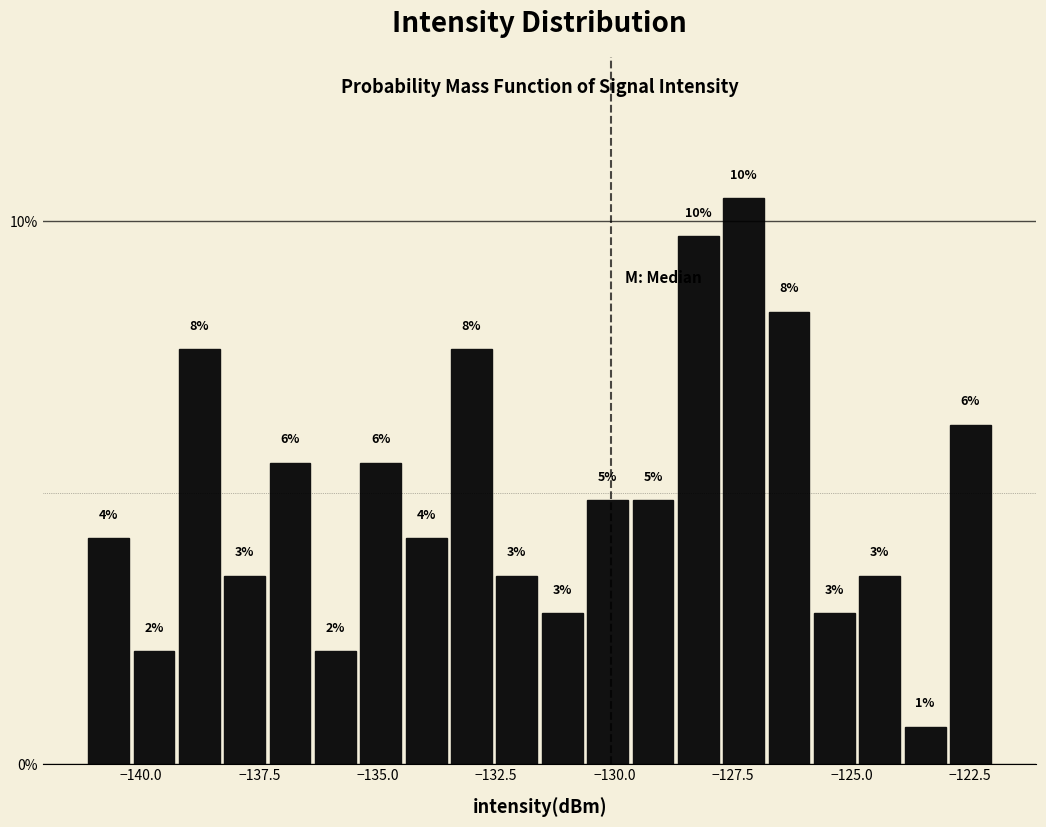

Read against the x-axis, roughly where is the centre of the tallest bar?

-127.5